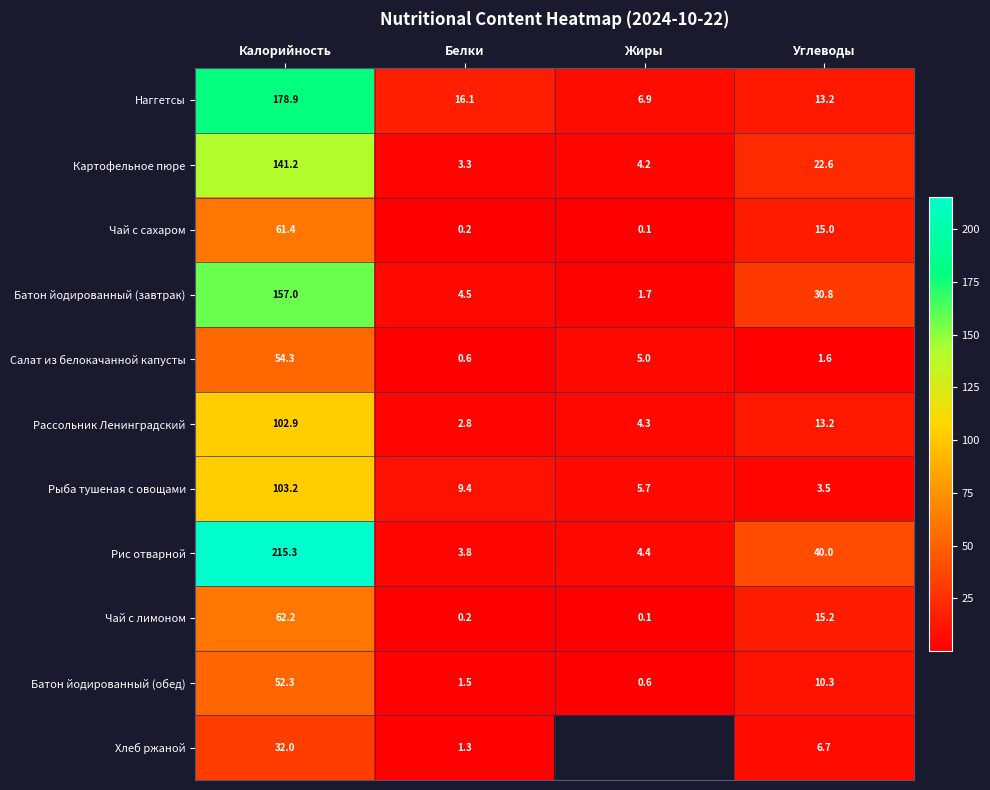

What is the greatest value displayed?

215.3